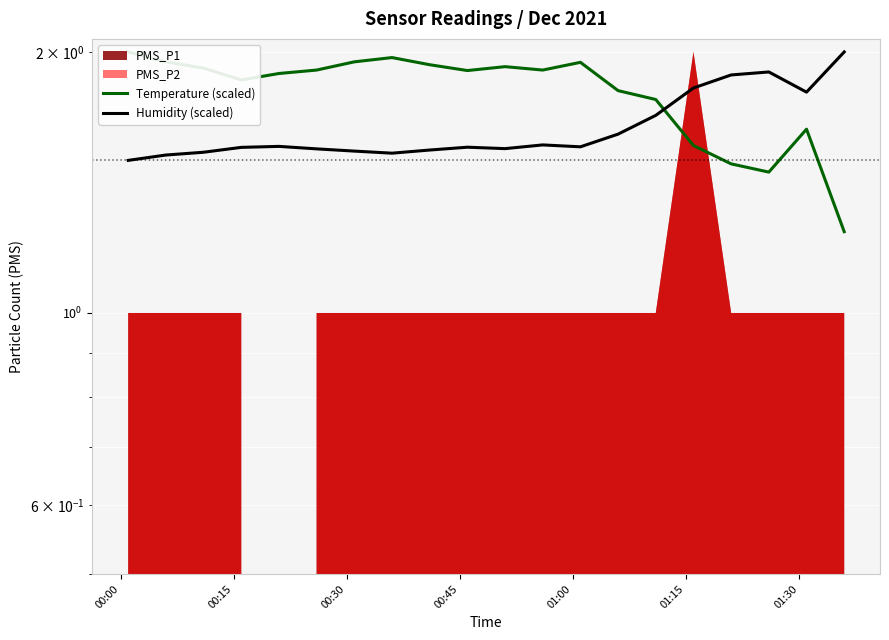

At which label does Temperature (scaled) reach its peak?

00:00